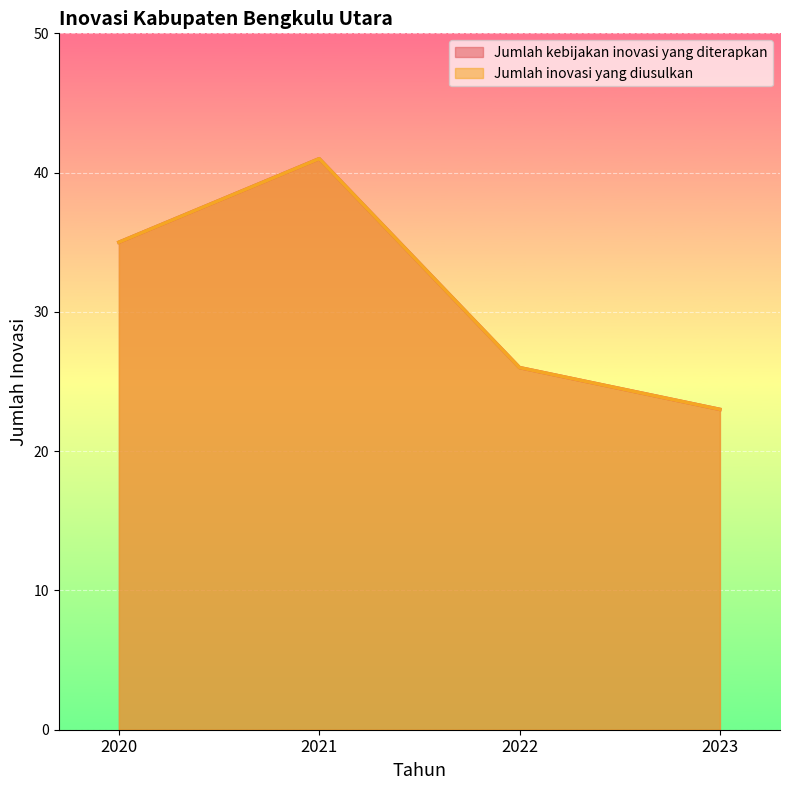

Count the Jumlah kebijakan inovasi yang diterapkan values in the range 26 to 41.

3